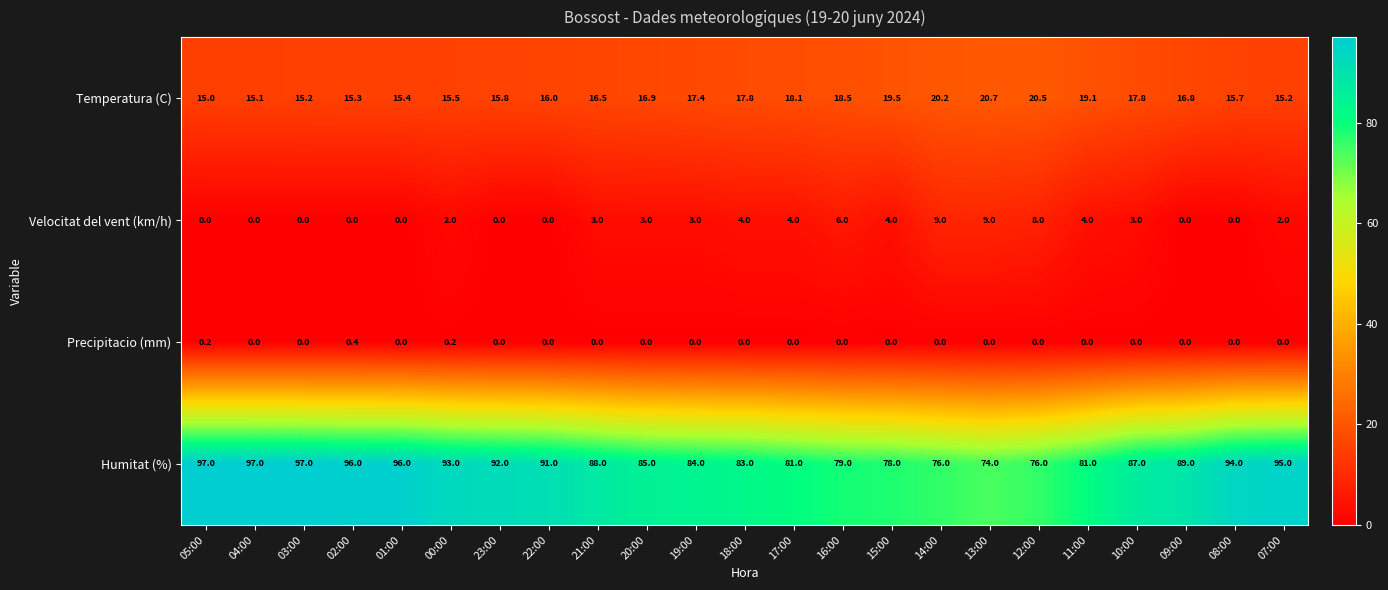

What is the total value across all series at 08:00?

109.7